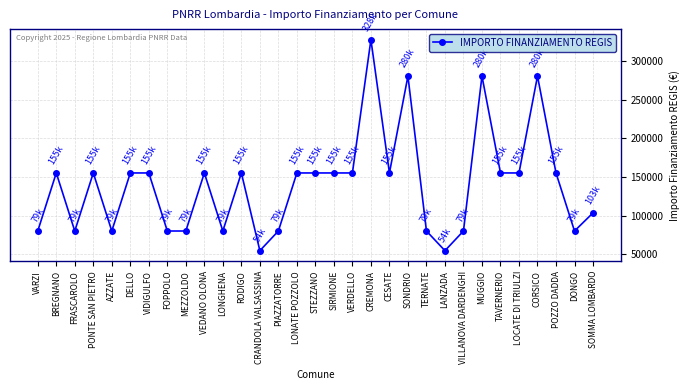

Which label corresponds to the largest value in the chart?

CREMONA